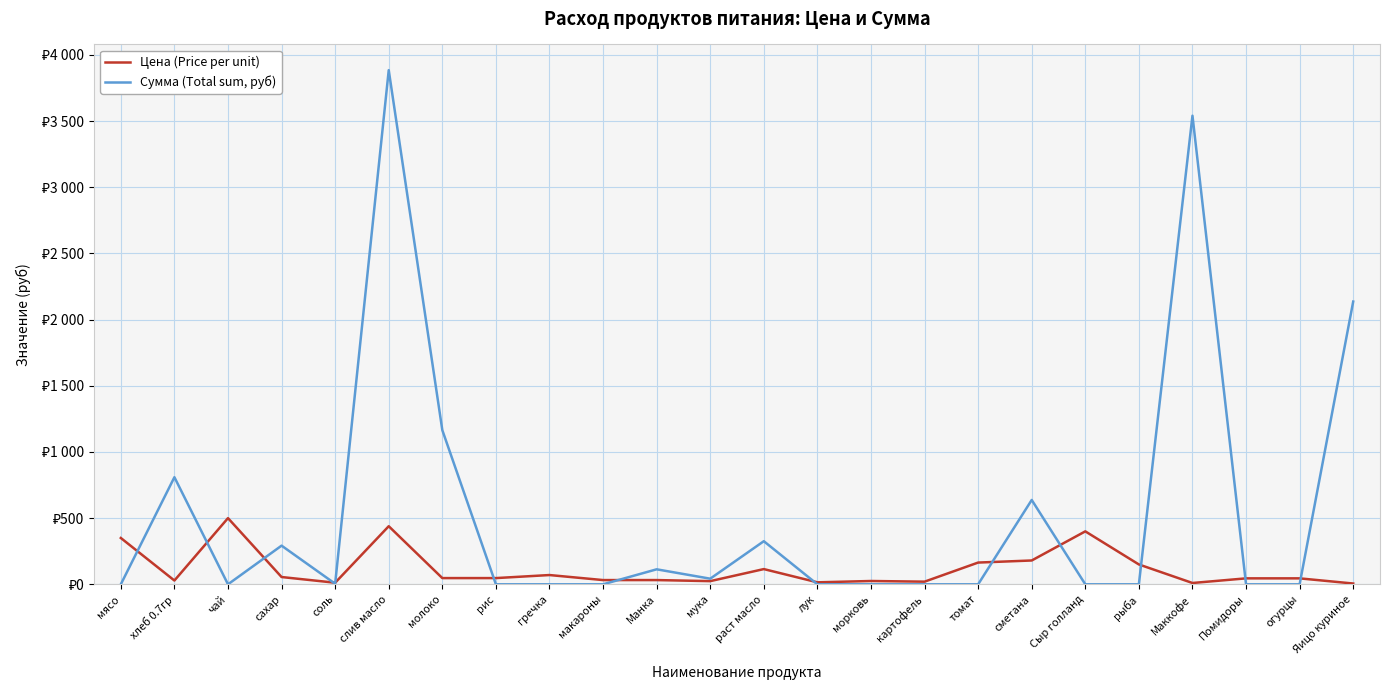

Does the chart have visible grid lines?

Yes